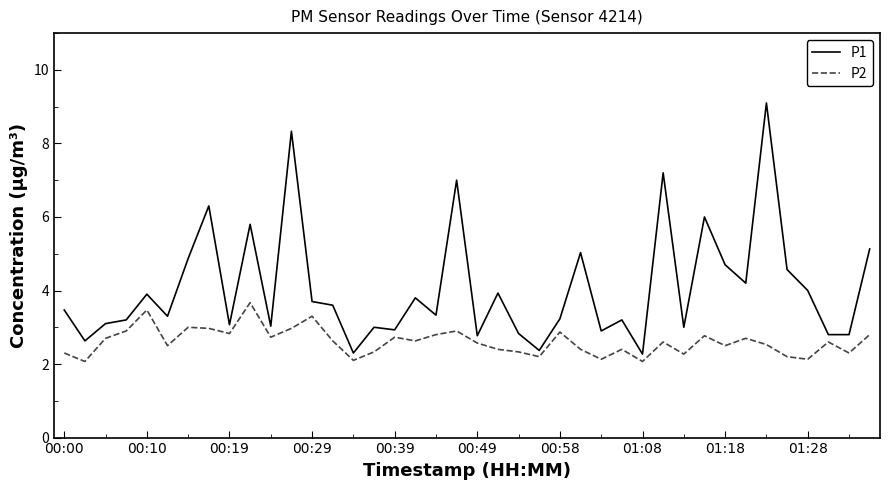

Rank the series by their average value, from lowest to highest.

P2, P1